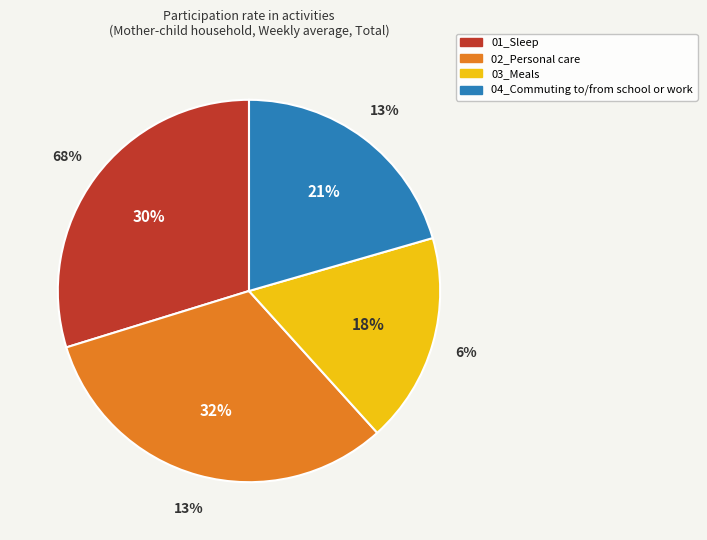

To the nearest percent, what portion does 02_Personal care represent?

32%